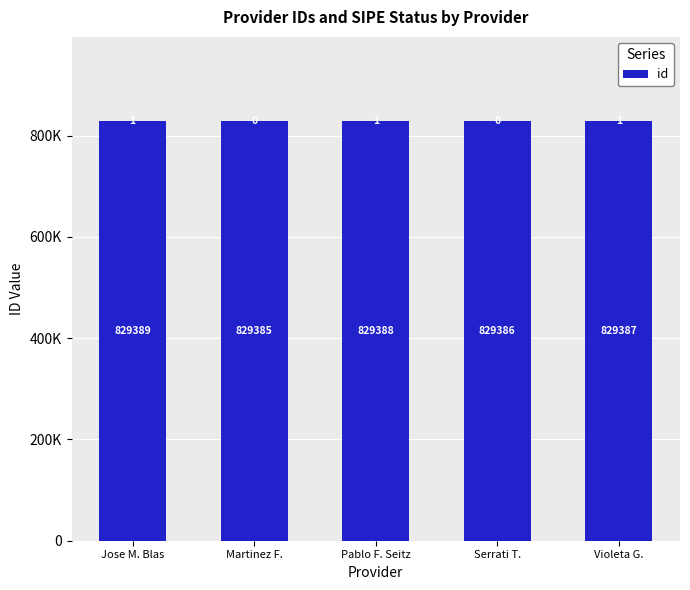

Which has a higher value, Violeta G. or Jose M. Blas?

Jose M. Blas